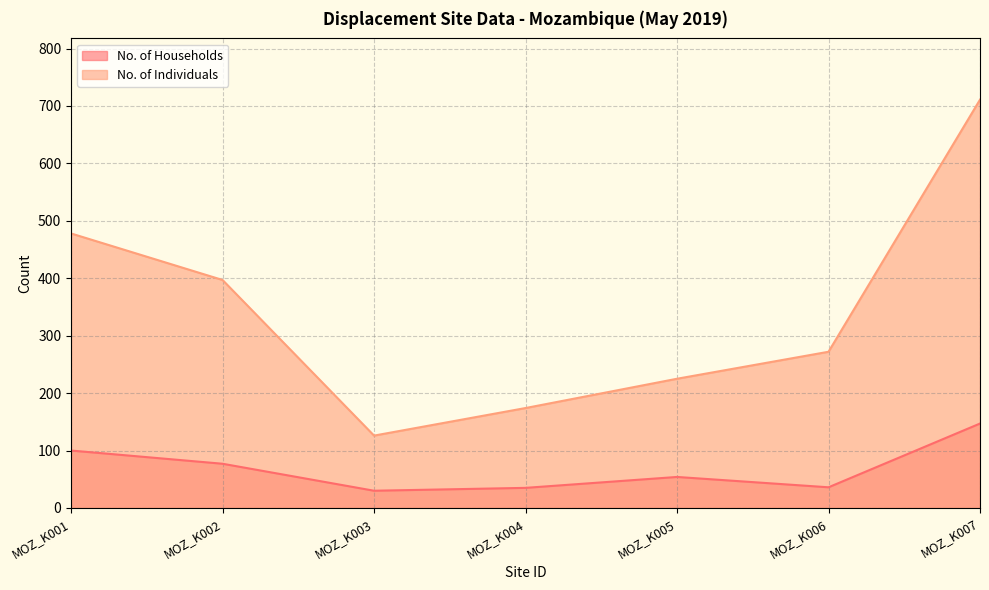

What is the value of the No. of Households point at the 2nd from the left?

77